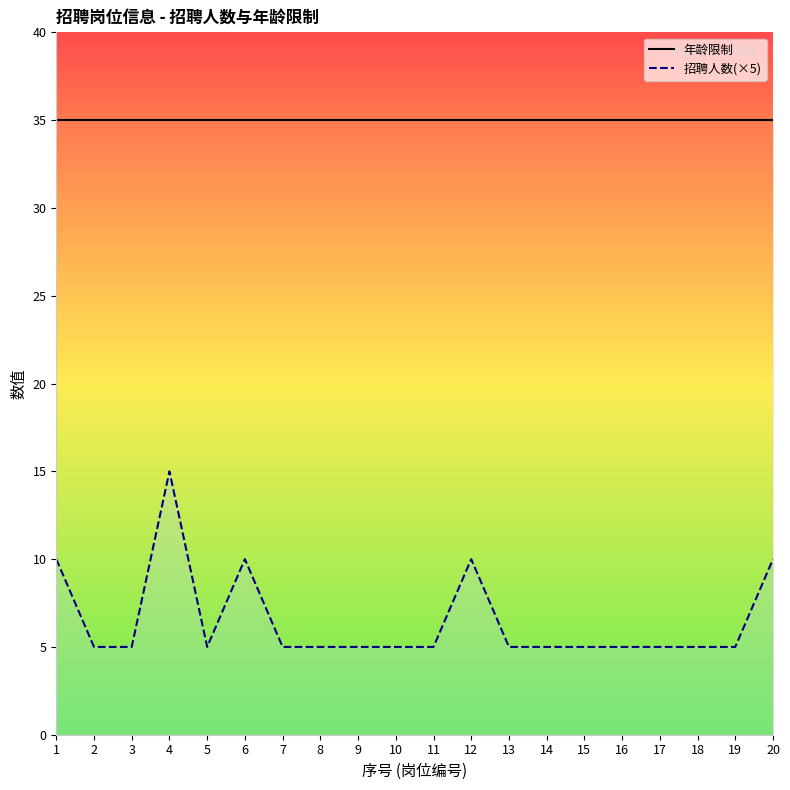

Where is the first local minimum for 招聘人数(×5)_line?

5